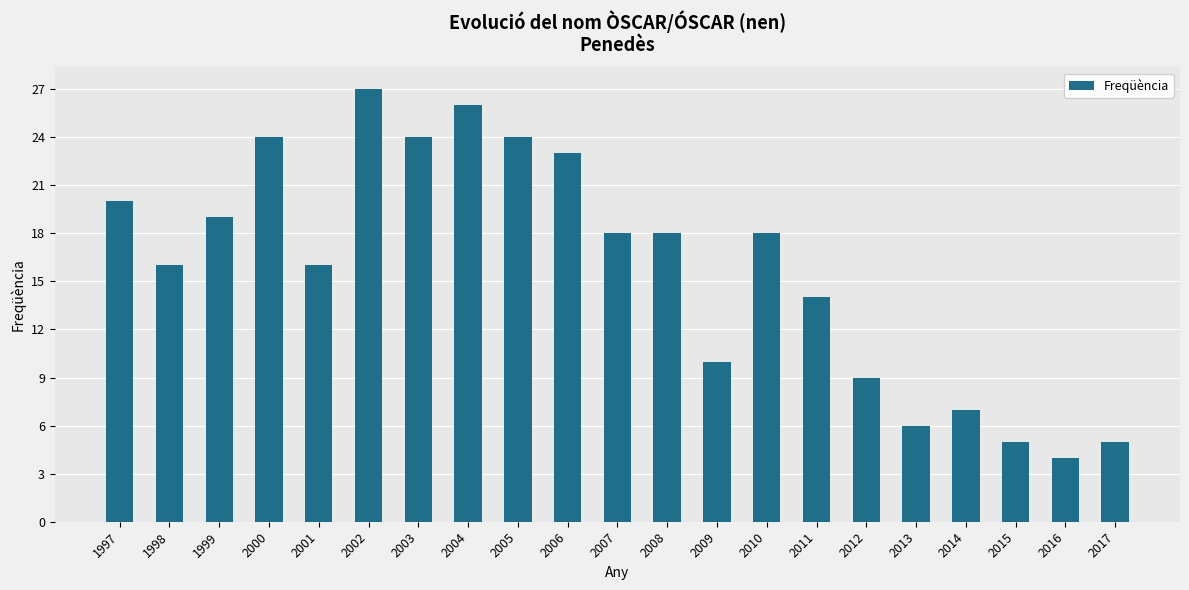

What is the value of the 1st bar from the left?

20